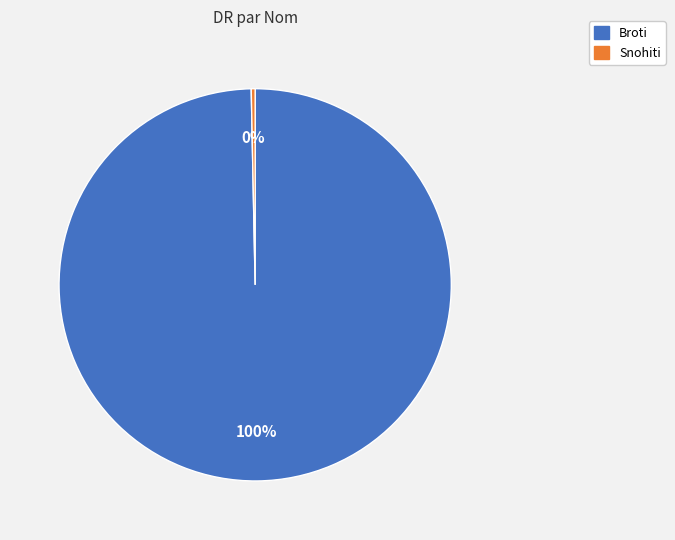

To the nearest percent, what portion does Broti represent?

100%